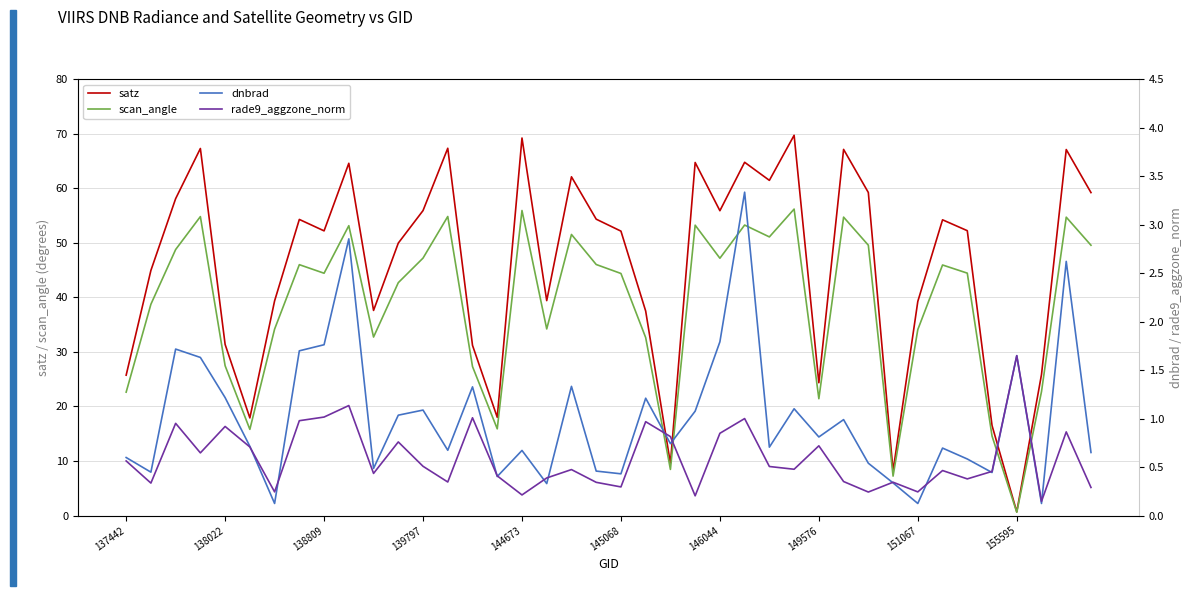

Which category has the lowest value in the scan_angle series?

155595